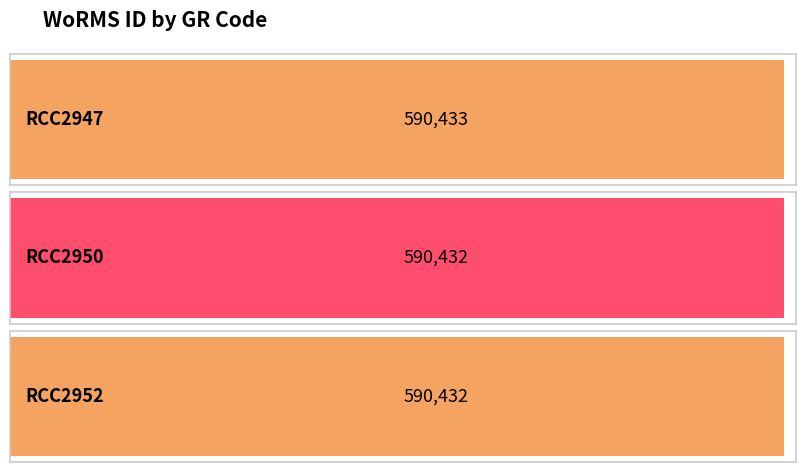

Reading right to left, what are all the values shown in this chart?

590432	590432	590433